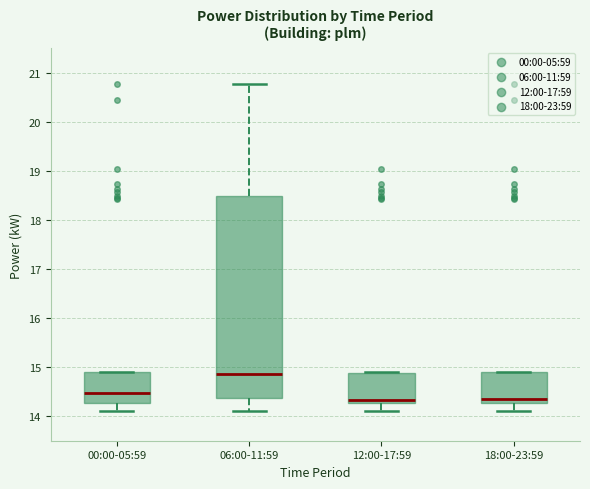

Reading left to right, read every box against the y-axis: the position of its median line, the range the box covers, and the ends of its whiskers. The values are not printed on the chart, so give them approximately, as read against the axis.

00:00-05:59: median 14.5, box 14.3 to 14.9, whiskers 14.1 to 14.9
06:00-11:59: median 14.9, box 14.4 to 18.5, whiskers 14.1 to 20.8
12:00-17:59: median 14.3 (just above the box's lower edge), box 14.3 to 14.9, whiskers 14.1 to 14.9
18:00-23:59: median 14.4, box 14.3 to 14.9, whiskers 14.1 to 14.9